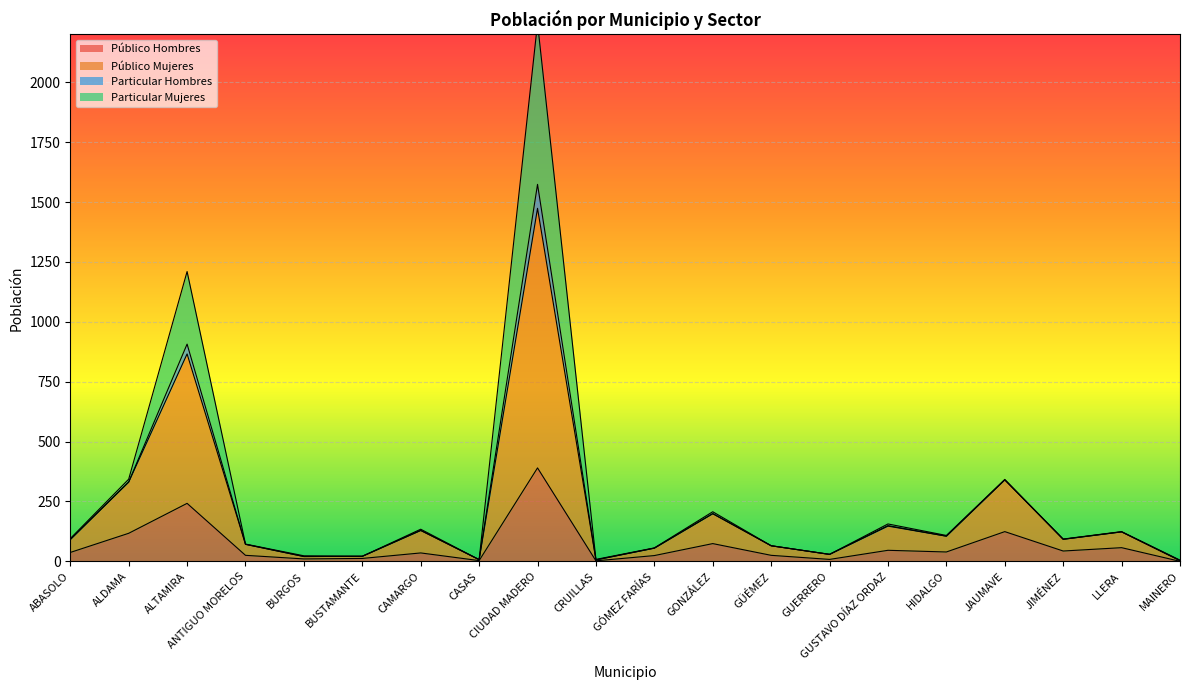

How many data points in Particular Mujeres are above 95?

9